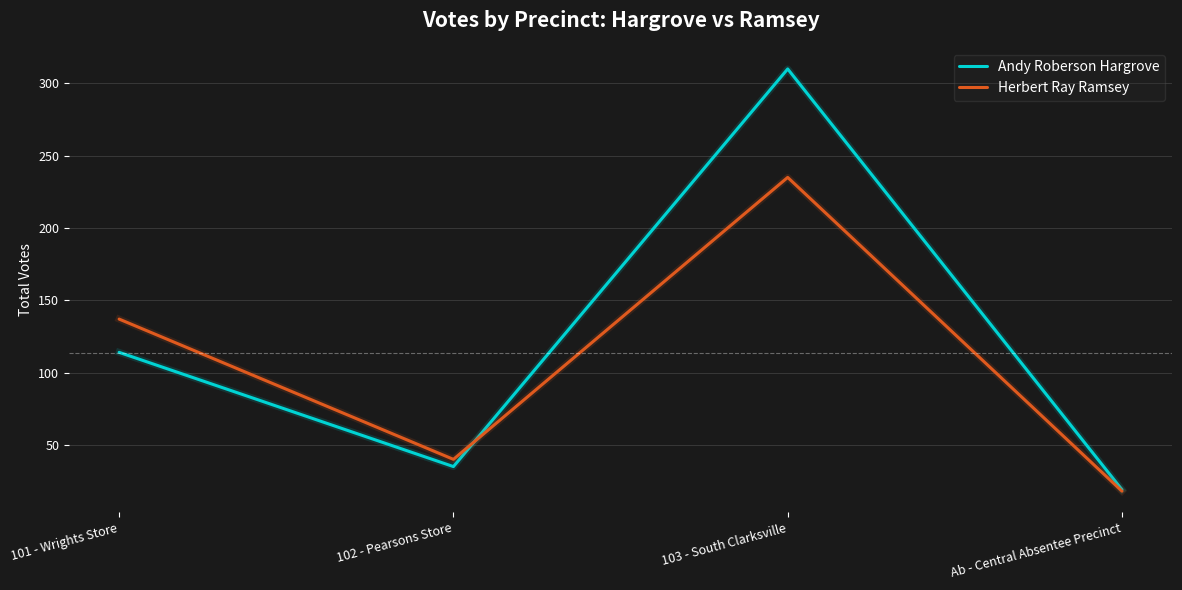

True or false: Herbert Ray Ramsey has more than 2 interior local peaks.

False